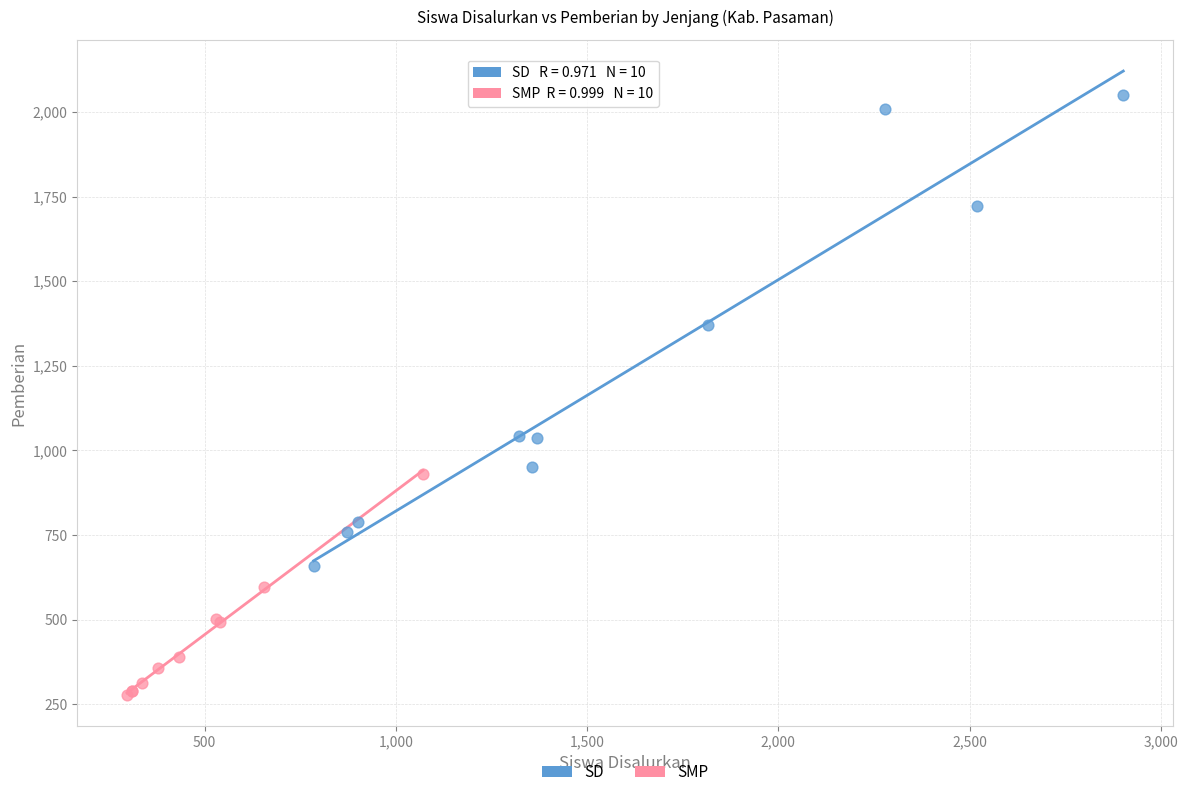

Which series reaches the minimum Y coordinate?

SMP